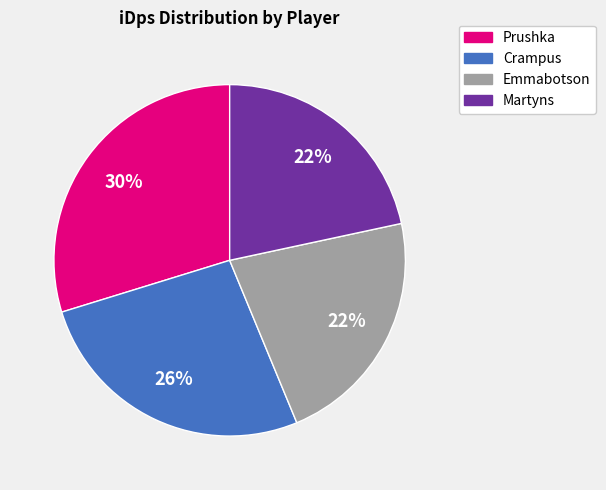

How many segments does this pie chart have?

4